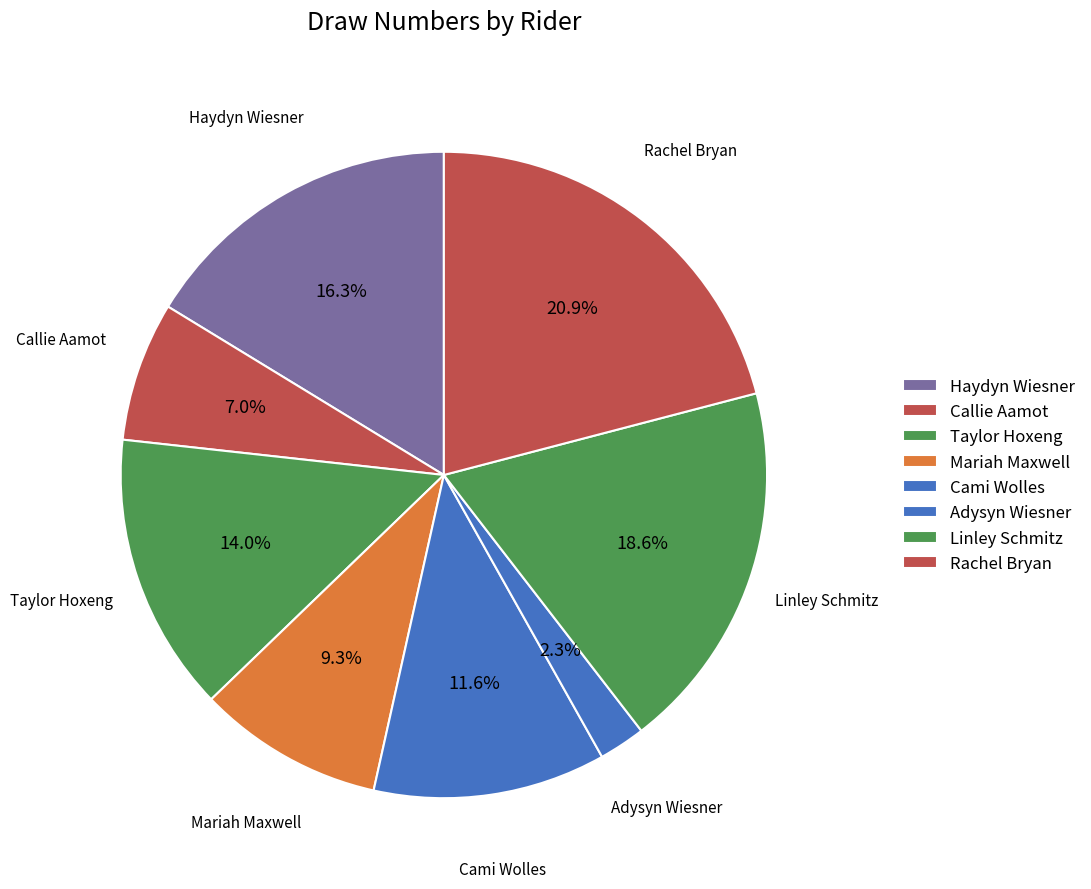

What is the total percentage of Cami Wolles and Callie Aamot?

18.6%